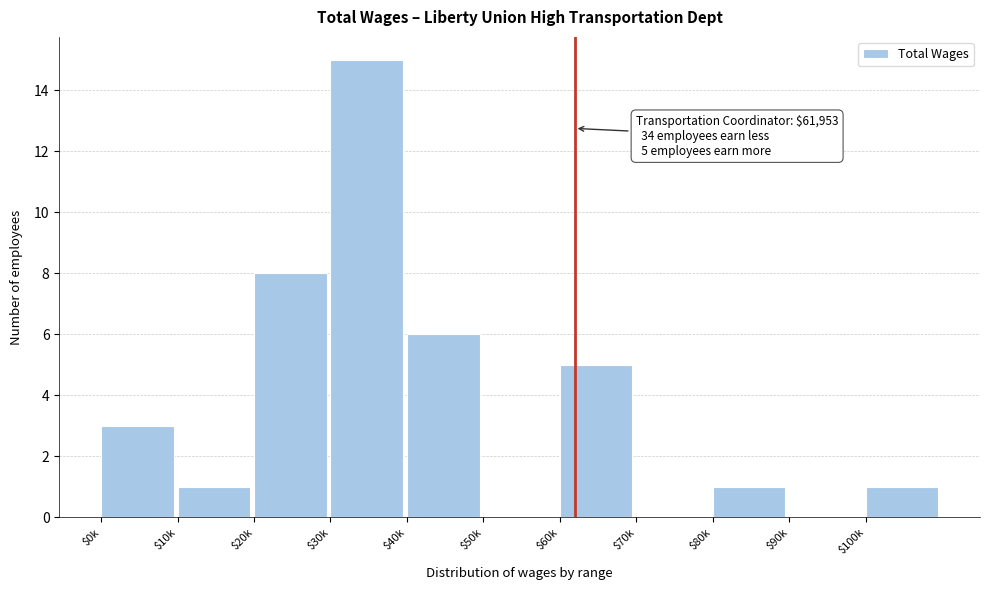

What is the maximum value shown in the chart?

15